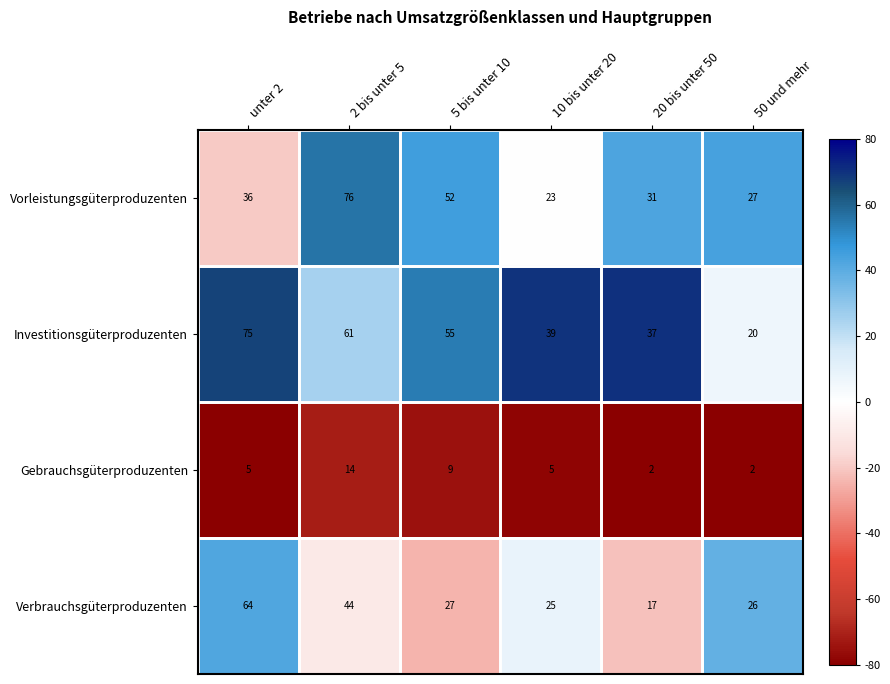

What is the difference between the Verbrauchsgüterproduzenten values at 50 und mehr and unter 2?

38